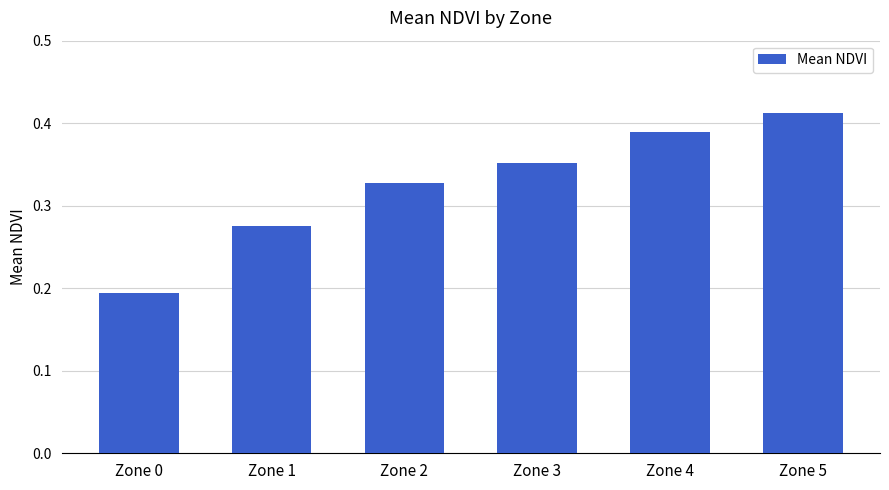

Between Zone 3 and Zone 4, which is larger?

Zone 4